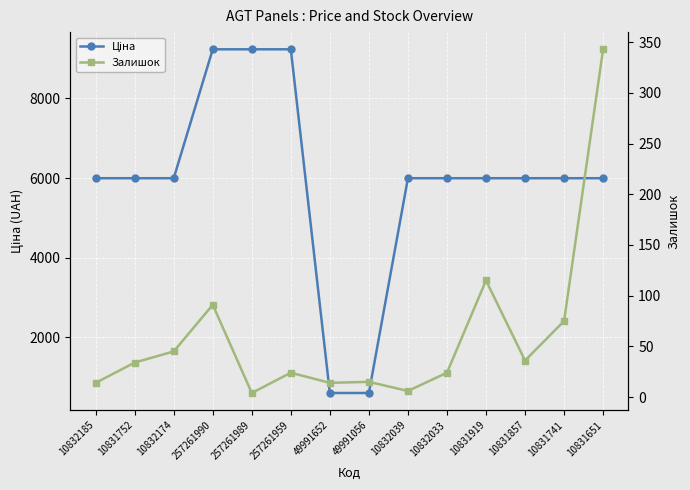

What is the minimum value for Залишок?

4.0